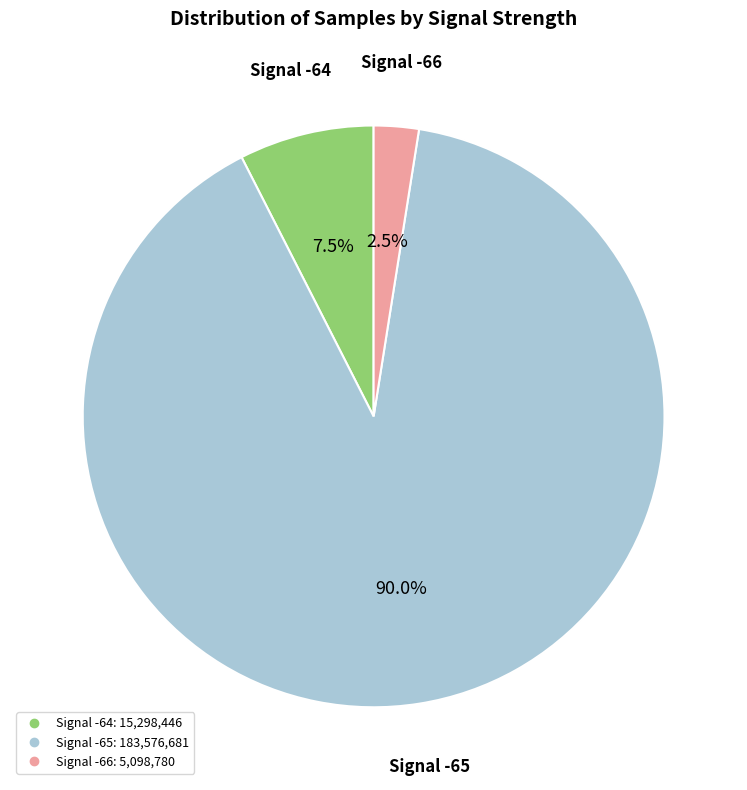

Is there a majority slice in this chart?

Yes